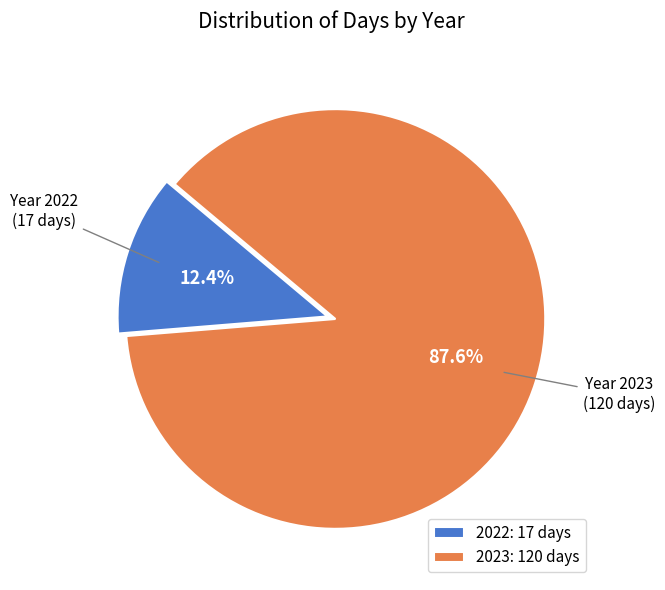

True or false: 2023 accounts for 93% of the total.

False